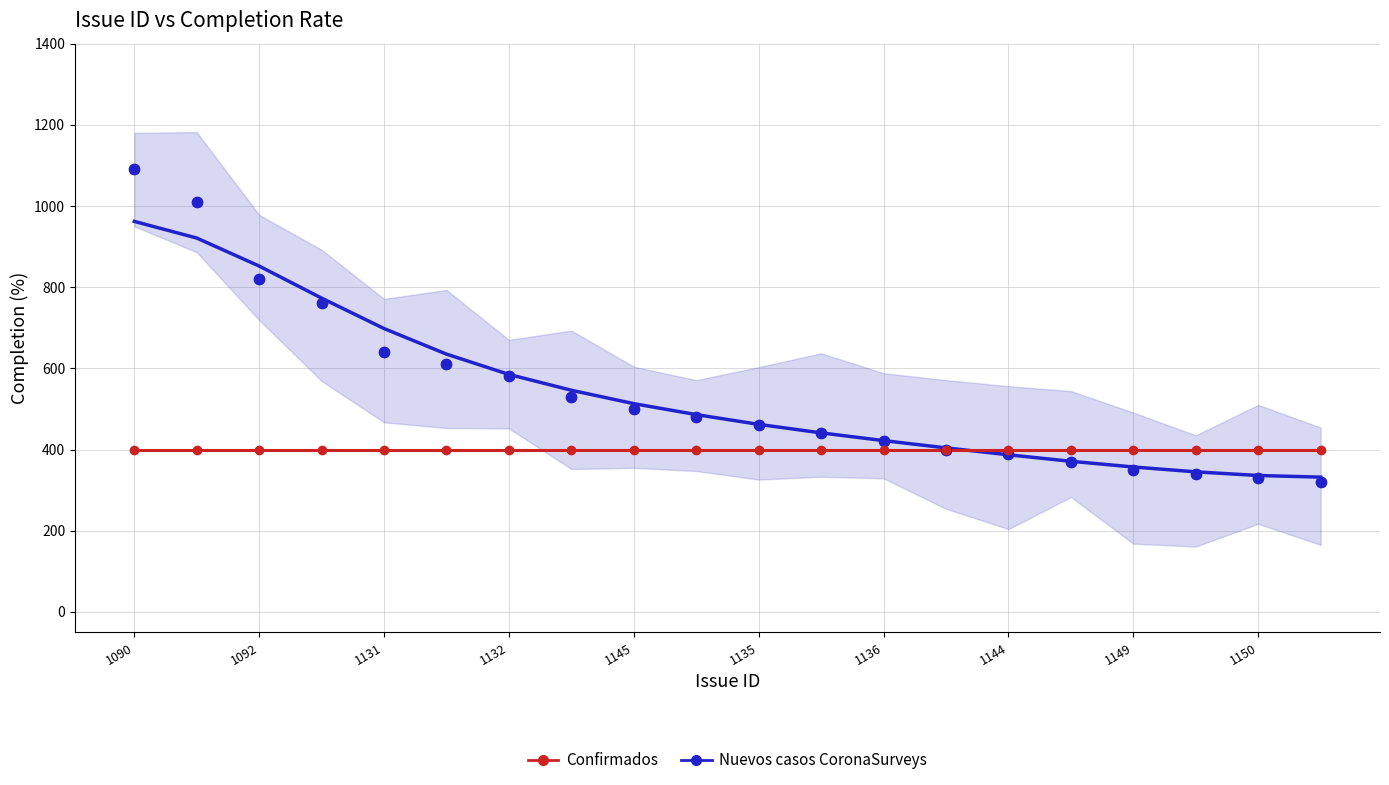

What are all the series names shown in the legend?

Nuevos casos CoronaSurveys, Confirmados